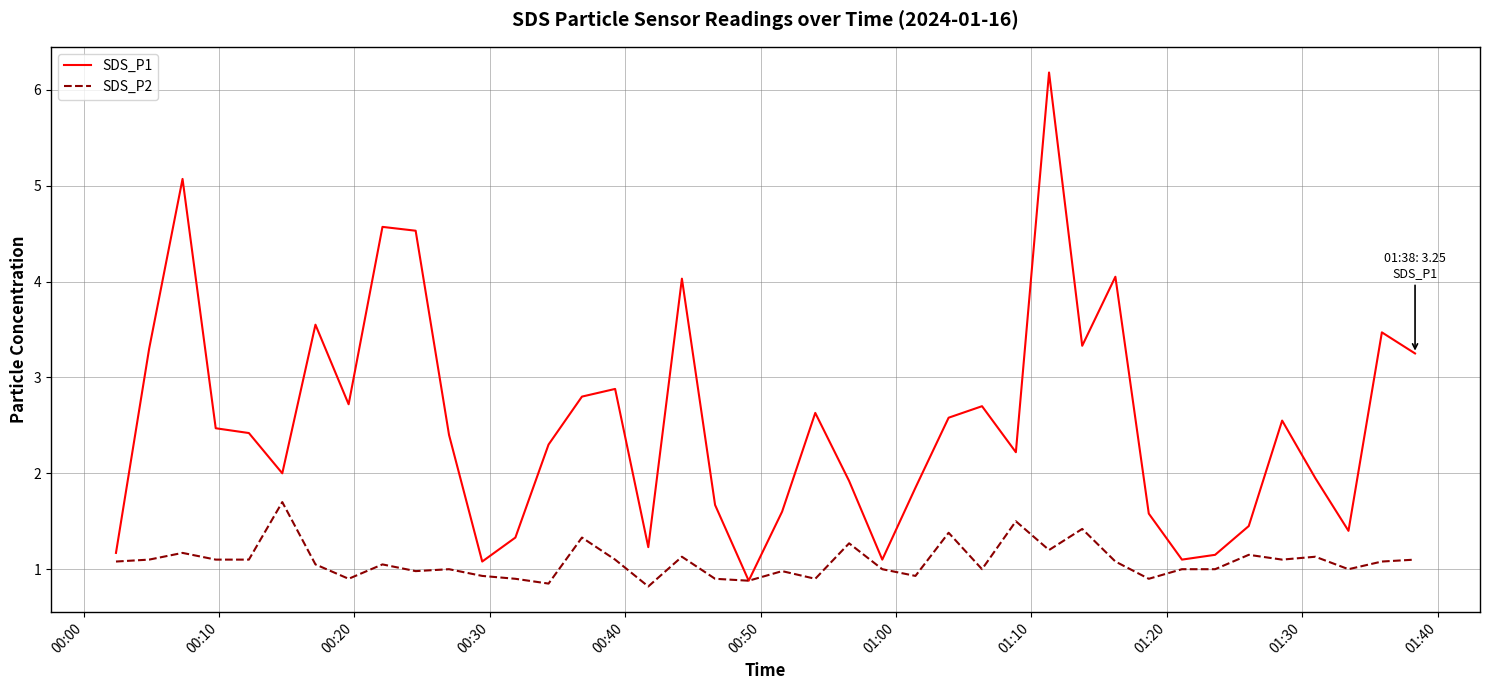

What is the difference between the maximum and minimum values in the SDS_P2 series?

0.9